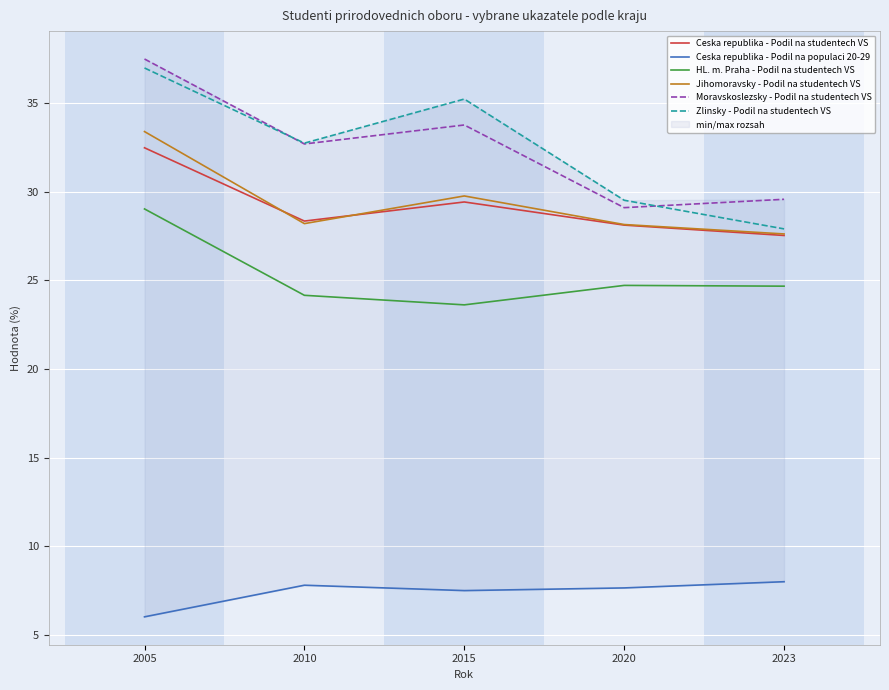

What is the value of the Zlinsky - Podil na studentech VS point at the 1st from the left?

37.0